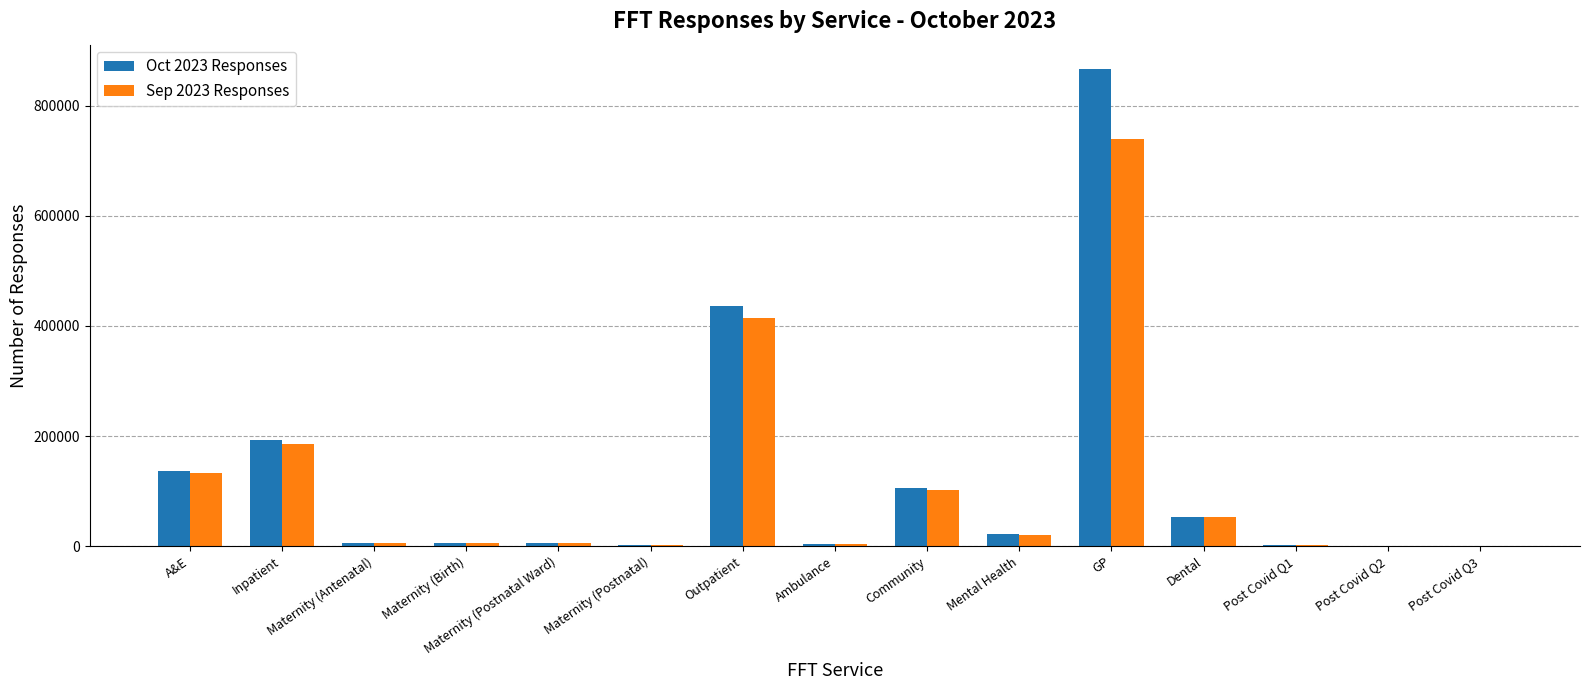

Is it true that Oct 2023 Responses equals 327715 at Inpatient?

False